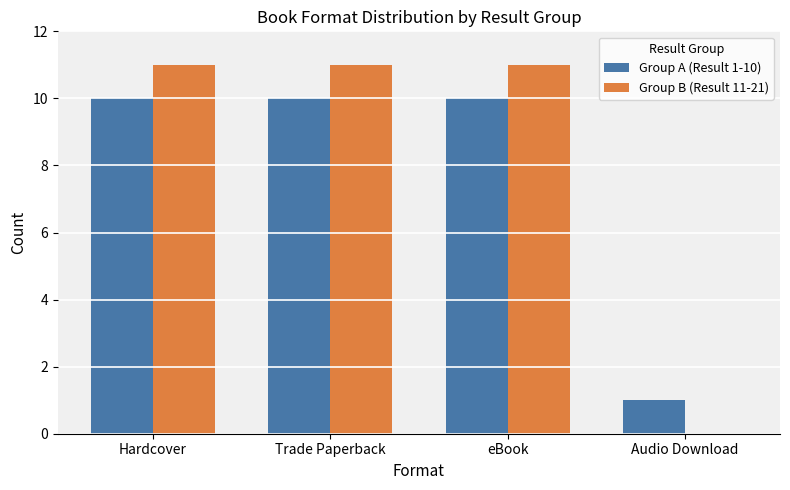

What is the sum of all Group B (Result 11-21) values?

33